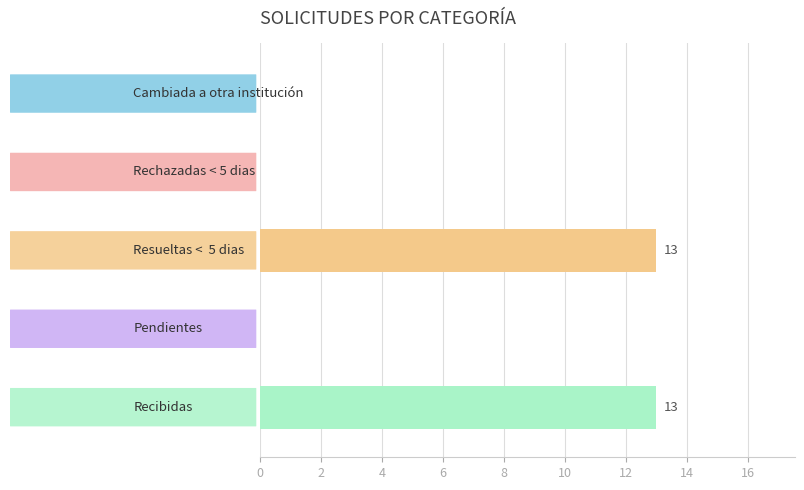

What is the maximum value shown in the chart?

13